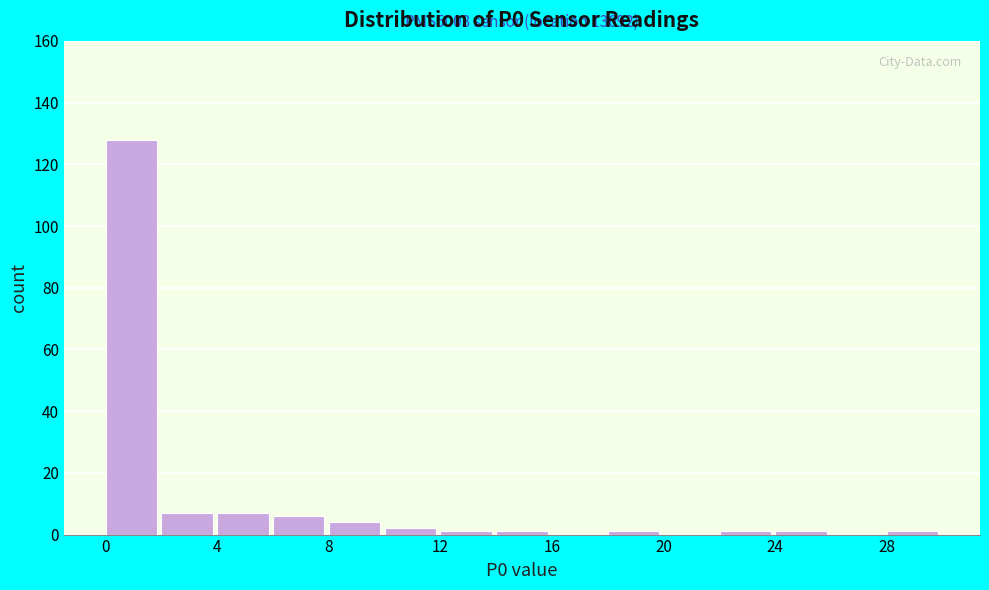

Over which range of the x-axis is the bar tallest?

0 to 2